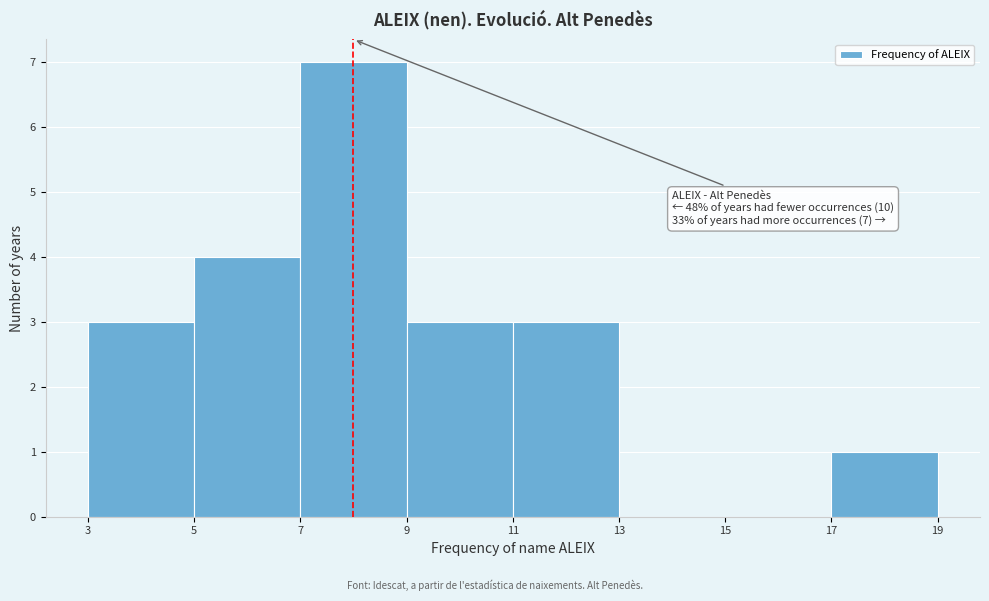

Which range on the x-axis has the tallest bar?

7 to 9